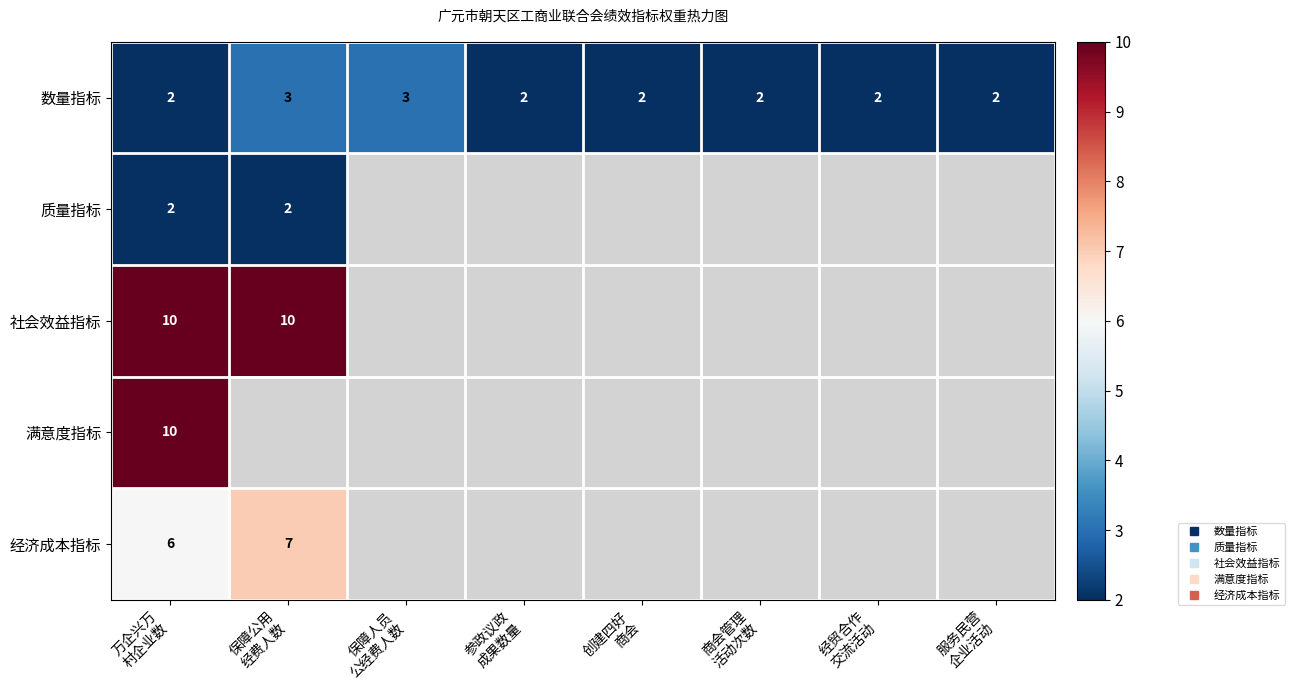

At which category does the chart reach its peak across all series?

万企兴万
村企业数